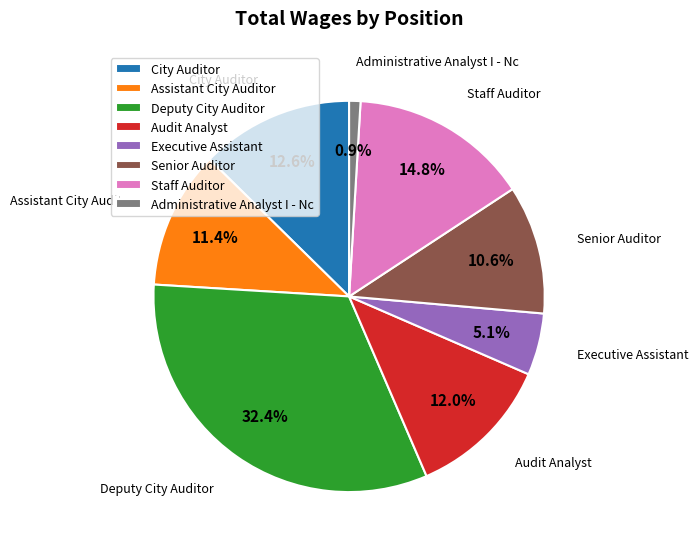

What portion of the pie excludes City Auditor?

87.4%